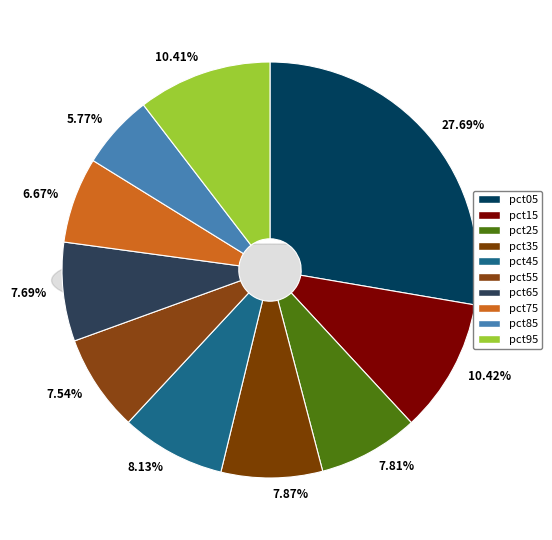

Does pct65 represent more than half of the total?

No